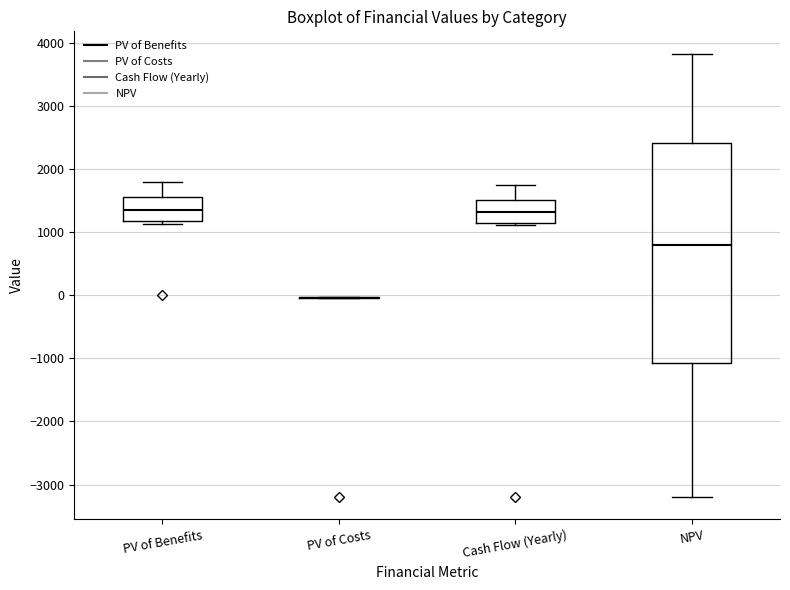

Comparing the boxes themselves (not the whiskers), which one is the tallest?

NPV